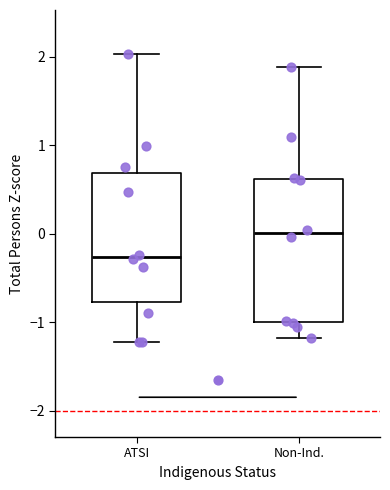

Where does the lower whisker of the box for ATSI end on the y-axis? The values are not printed on the chart, so give them approximately, as read against the axis.

-1.2